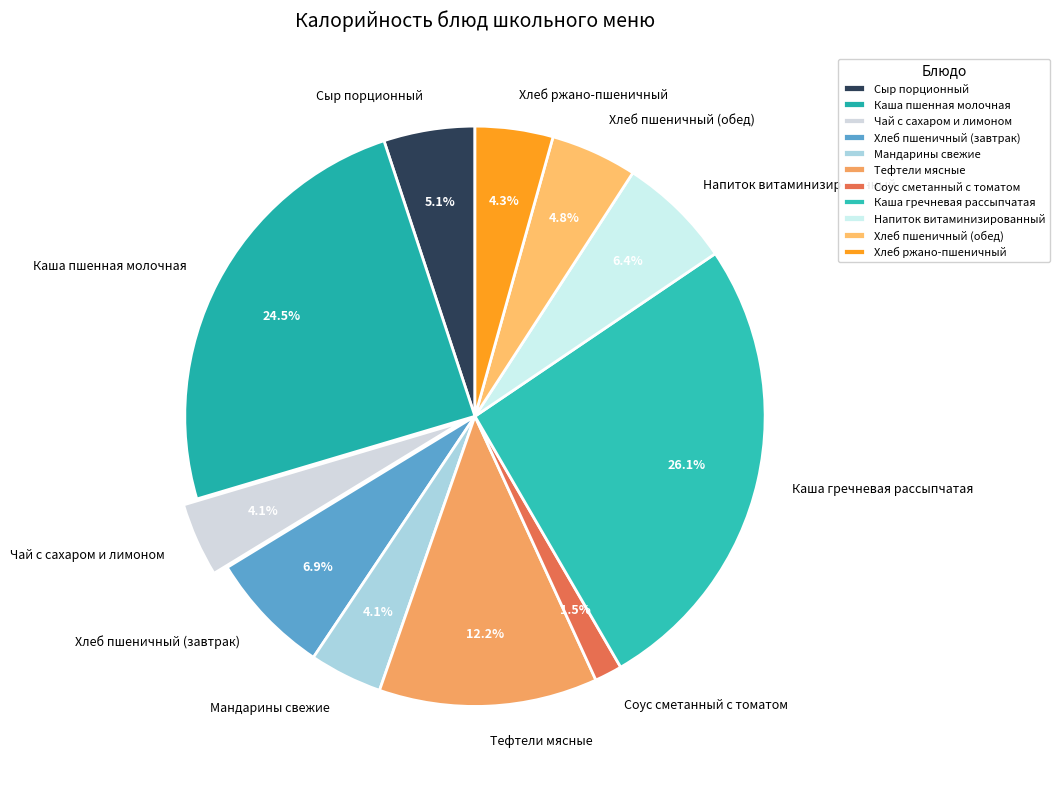

Does any single category account for the majority?

No